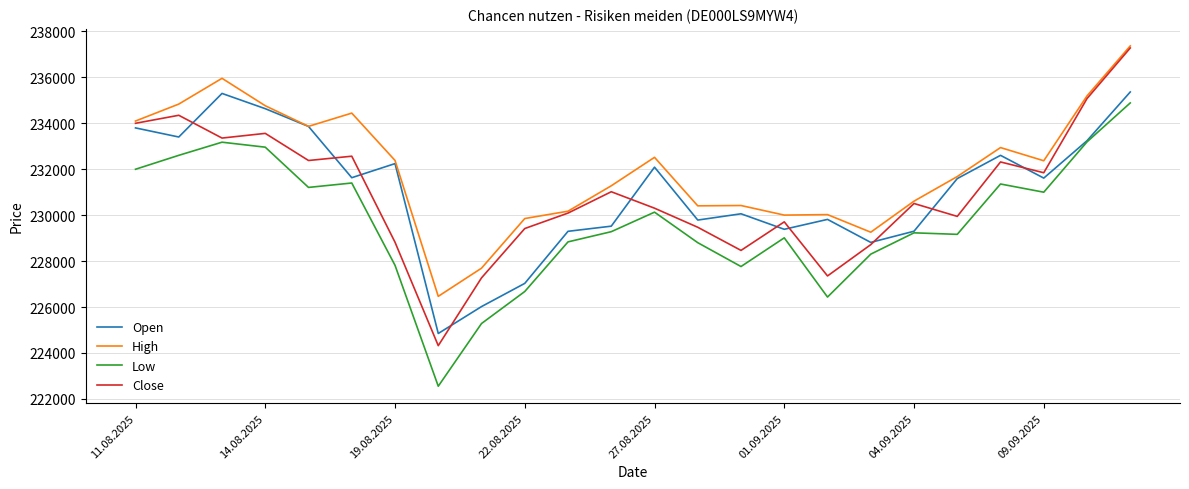

True or false: High and Low cross at least once.

False